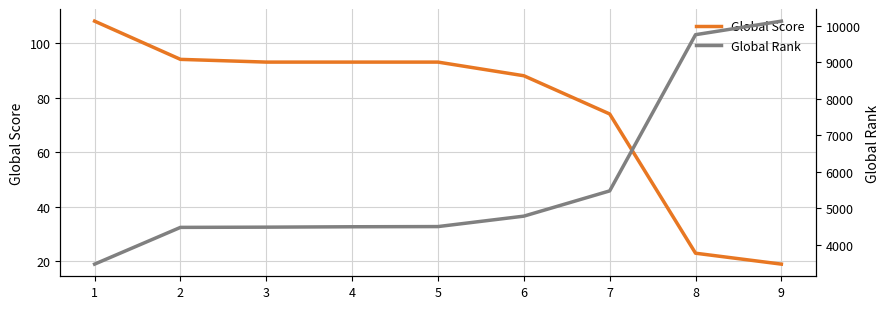

What are all the series names shown in the legend?

Global Score, Global Rank